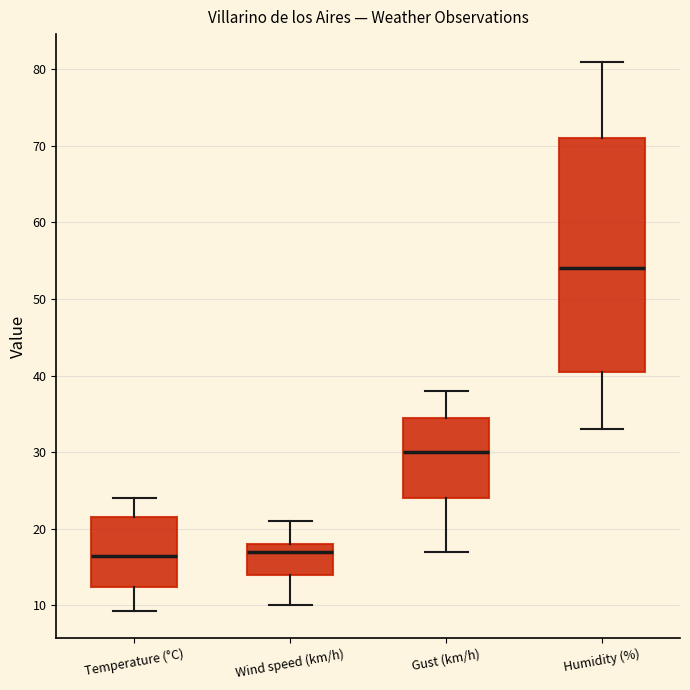

Reading left to right, transcribe this box plot: for each box, give where its median line is, the range the box spans, and where its two whiskers end, as read against the y-axis. The values are not printed on the chart, so give them approximately, as read against the axis.

Temperature (°C): median 16, box 12 to 22, whiskers 9 to 24
Wind speed (km/h): median 17, box 14 to 18, whiskers 10 to 21
Gust (km/h): median 30, box 24 to 35, whiskers 17 to 38
Humidity (%): median 54, box 41 to 71, whiskers 33 to 81